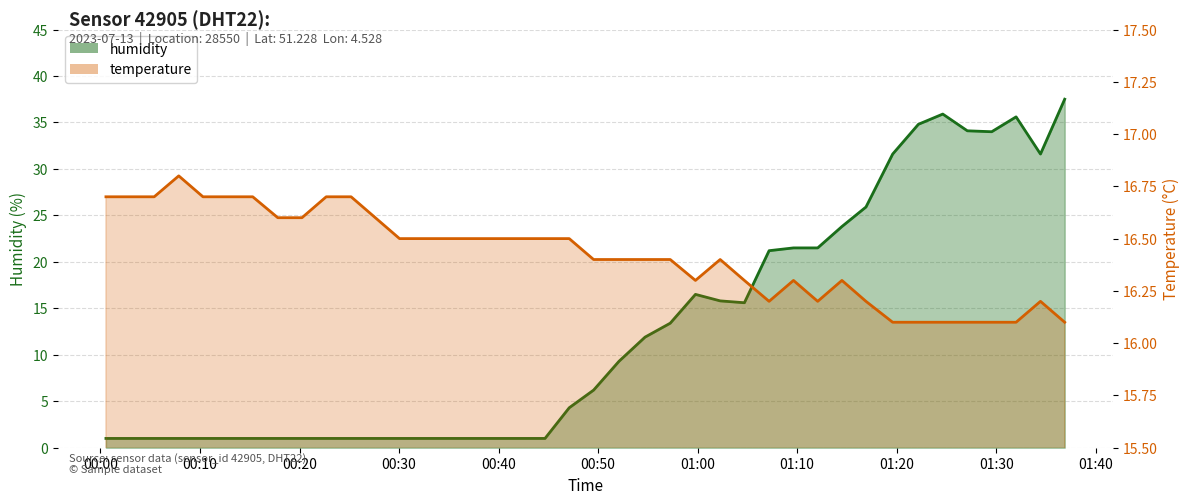

Where is the first local maximum for temperature?

00:07